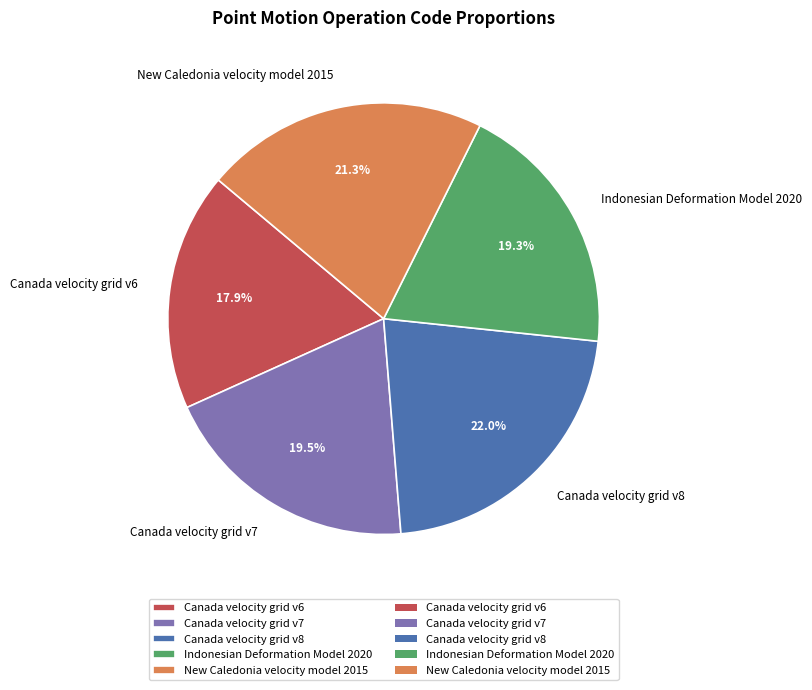

What portion of the pie excludes Canada velocity grid v8?

78.0%